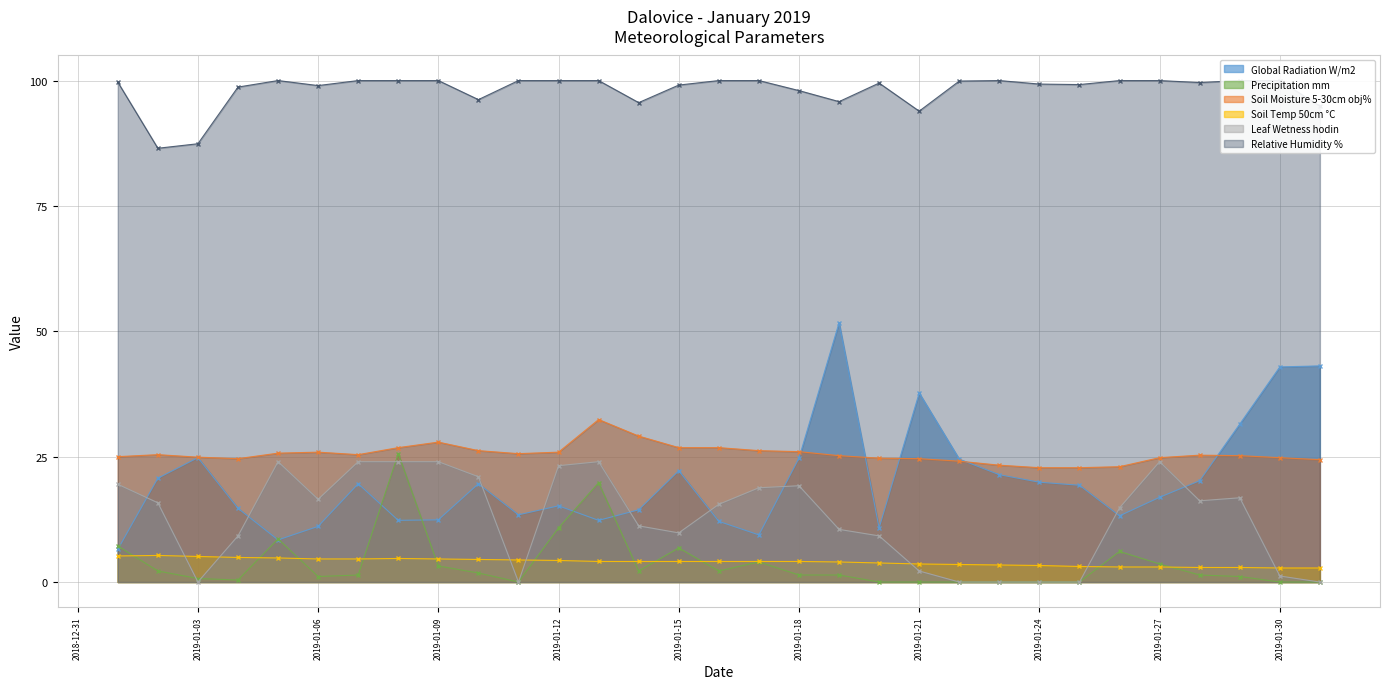

What are all the series names shown in the legend?

Global Radiation W/m2, Precipitation mm, Soil Moisture 5-30cm obj%, Soil Temp 50cm °C, Leaf Wetness hodin, Relative Humidity %